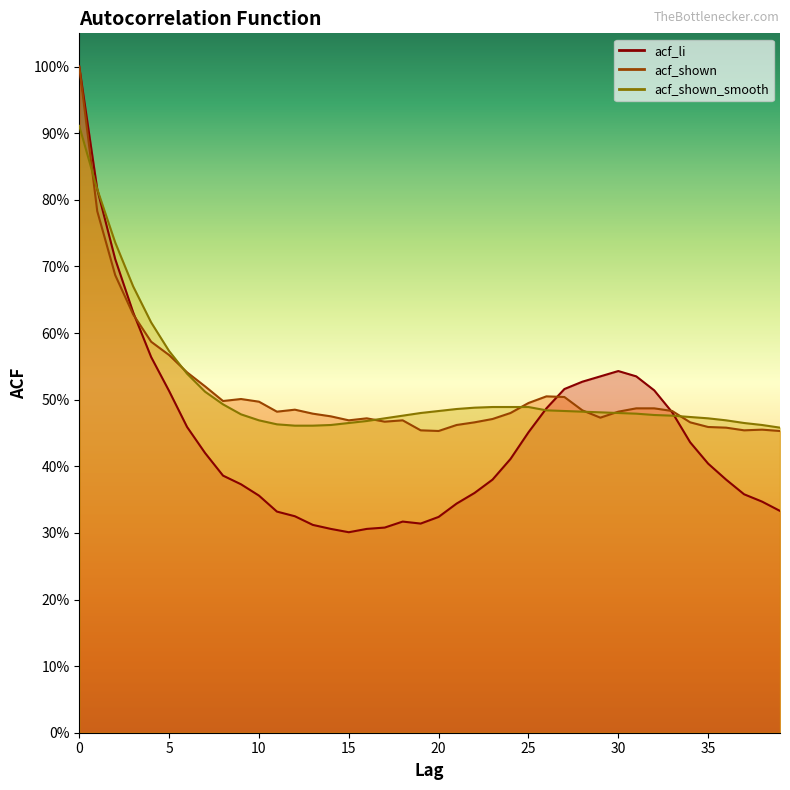

How many categories are shown in the chart?

40